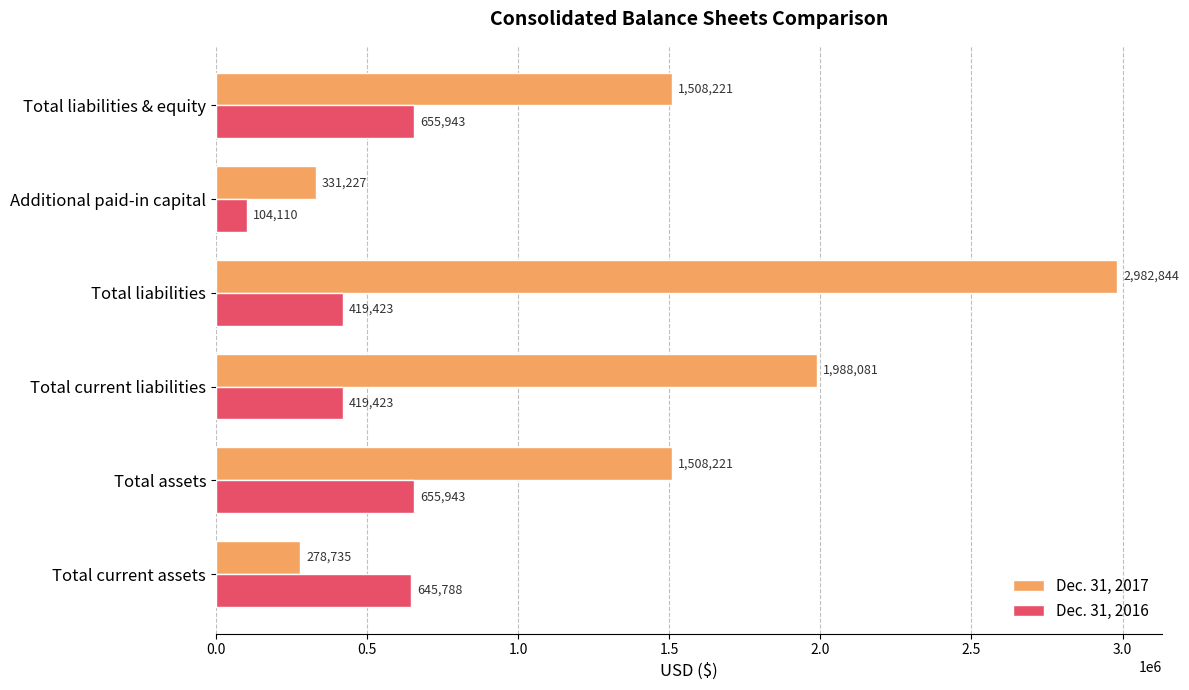

Rank the series by their maximum value, from lowest to highest.

Dec. 31, 2016, Dec. 31, 2017